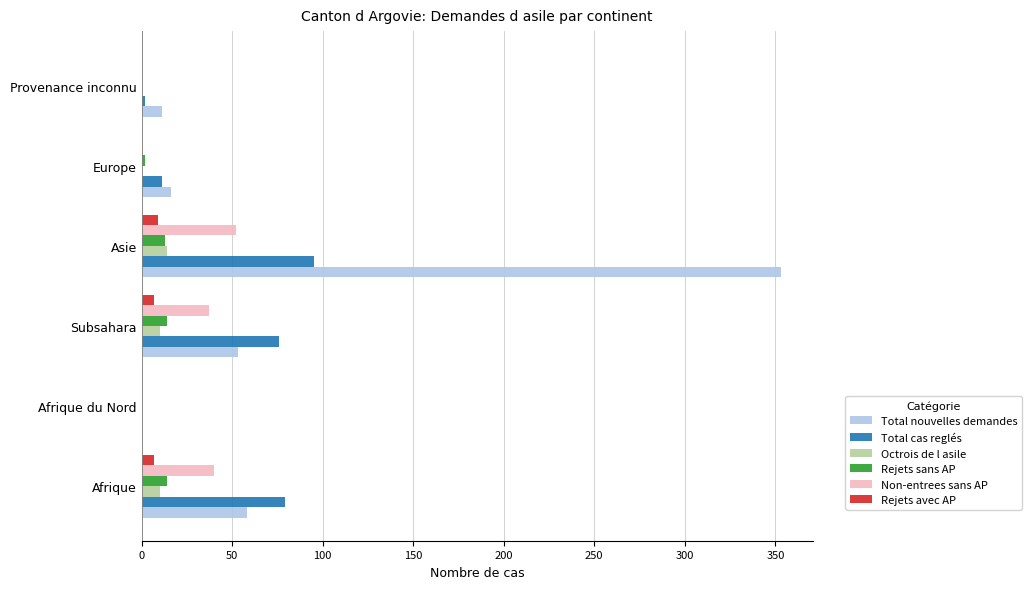

Is the value of Octrois de l asile at Europe greater than the value of Total cas reglés at Subsahara?

No